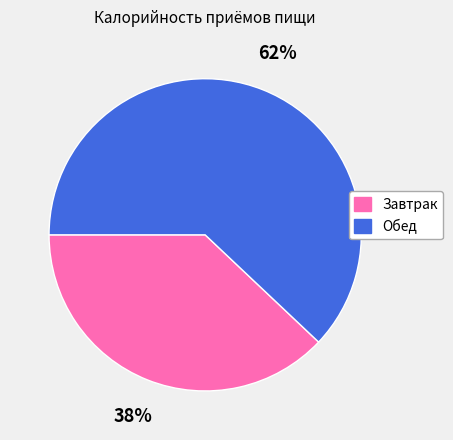

To the nearest percent, what is the difference between the largest and smallest slice percentages?

24%